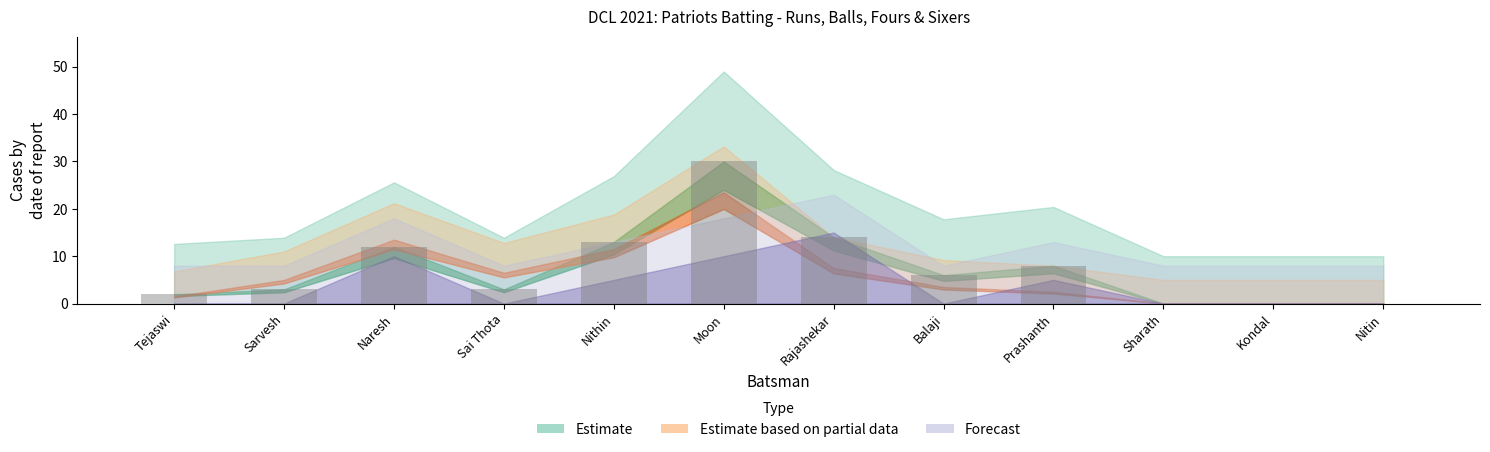

The value at Sharath is 13. True or false?

False